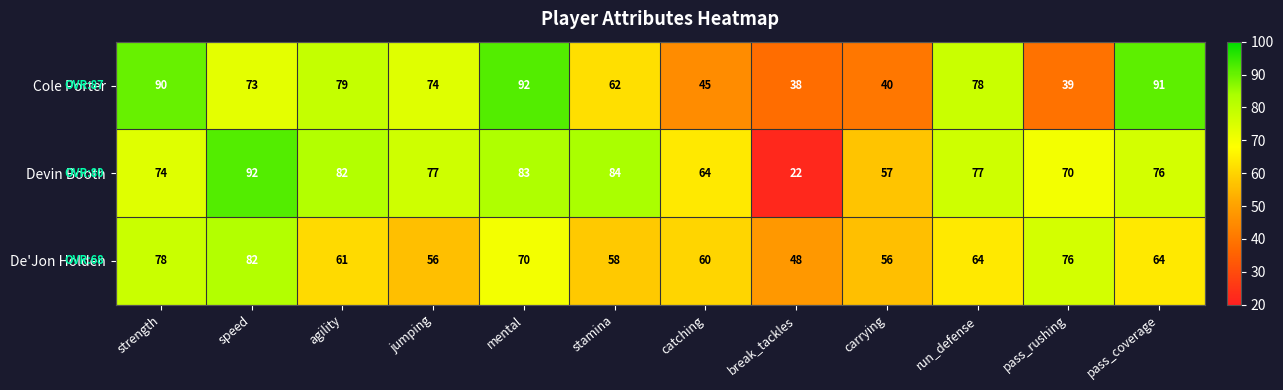

Is it true that De'Jon Holden equals 48 at break_tackles?

True